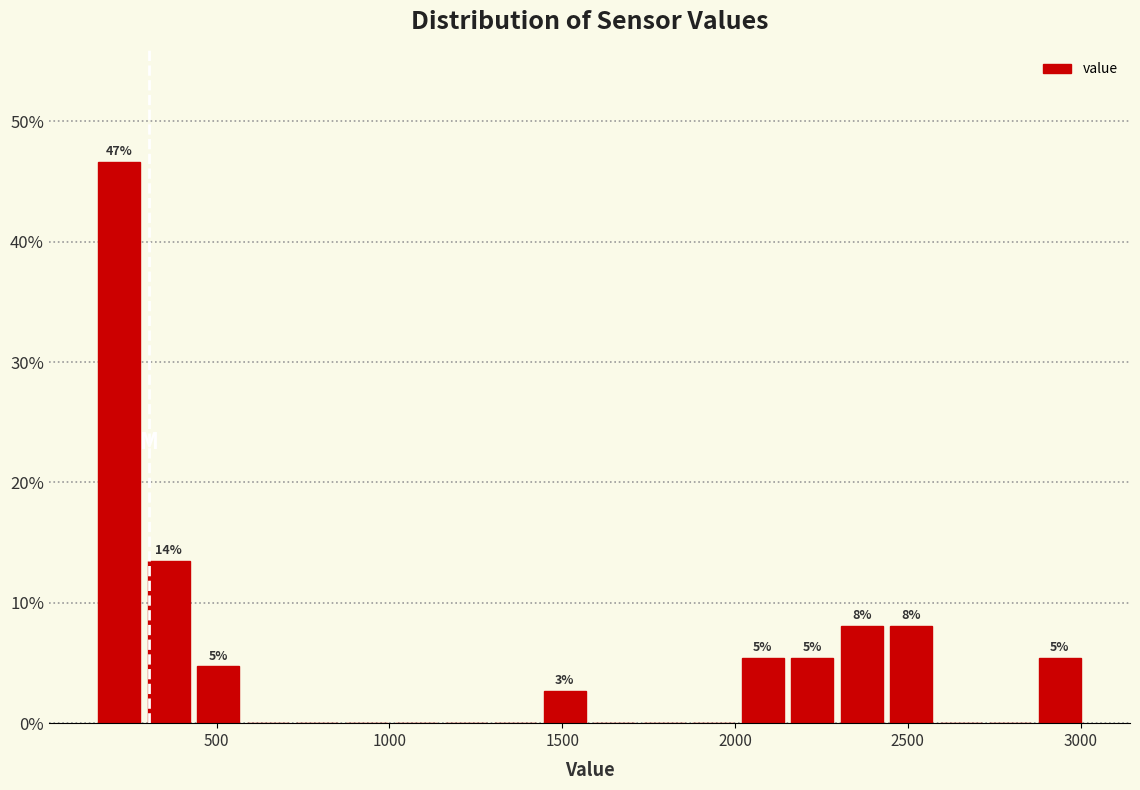

Around what value on the x-axis is the tallest bar? Give the approximate position of its centre, as read against the axis.

200